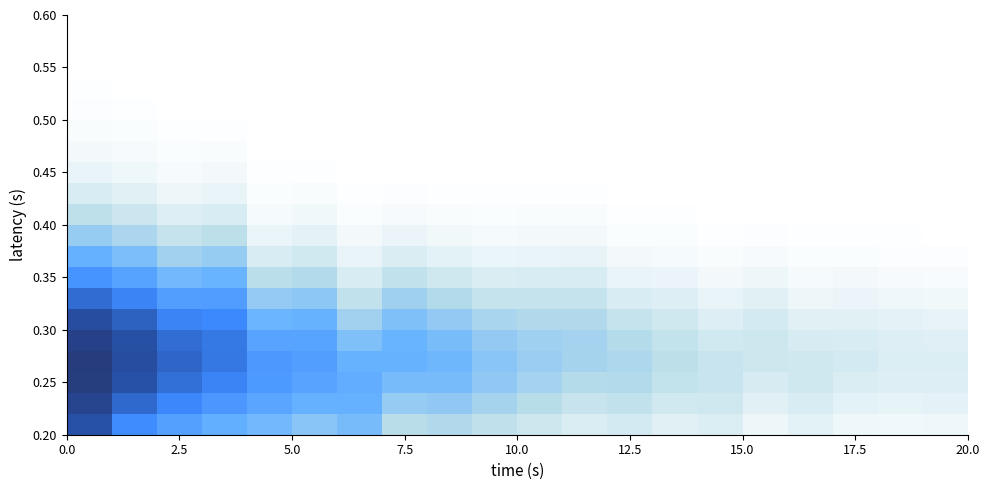

How many categories are shown in the chart?

20